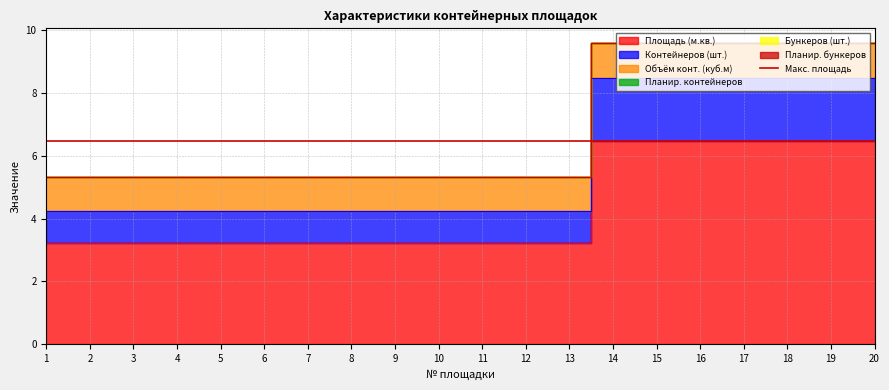

Reading right to left, transcribe all the data shown in this chart.

Площадь (м.кв.): 20=6.5	19=6.5	18=6.5	17=6.5	16=6.5	15=6.5	14=6.5	13=3.2	12=3.2	11=3.2	10=3.2	9=3.2	8=3.2	7=3.2	6=3.2	5=3.2	4=3.2	3=3.2	2=3.2	1=3.2
Контейнеров (шт.): 20=2.0	19=2.0	18=2.0	17=2.0	16=2.0	15=2.0	14=2.0	13=1.0	12=1.0	11=1.0	10=1.0	9=1.0	8=1.0	7=1.0	6=1.0	5=1.0	4=1.0	3=1.0	2=1.0	1=1.0
Объём конт. (куб.м): 20=1.1	19=1.1	18=1.1	17=1.1	16=1.1	15=1.1	14=1.1	13=1.1	12=1.1	11=1.1	10=1.1	9=1.1	8=1.1	7=1.1	6=1.1	5=1.1	4=1.1	3=1.1	2=1.1	1=1.1
Планир. контейнеров: 20=0.0	19=0.0	18=0.0	17=0.0	16=0.0	15=0.0	14=0.0	13=0.0	12=0.0	11=0.0	10=0.0	9=0.0	8=0.0	7=0.0	6=0.0	5=0.0	4=0.0	3=0.0	2=0.0	1=0.0
Бункеров (шт.): 20=0.0	19=0.0	18=0.0	17=0.0	16=0.0	15=0.0	14=0.0	13=0.0	12=0.0	11=0.0	10=0.0	9=0.0	8=0.0	7=0.0	6=0.0	5=0.0	4=0.0	3=0.0	2=0.0	1=0.0
Планир. бункеров: 20=0.0	19=0.0	18=0.0	17=0.0	16=0.0	15=0.0	14=0.0	13=0.0	12=0.0	11=0.0	10=0.0	9=0.0	8=0.0	7=0.0	6=0.0	5=0.0	4=0.0	3=0.0	2=0.0	1=0.0